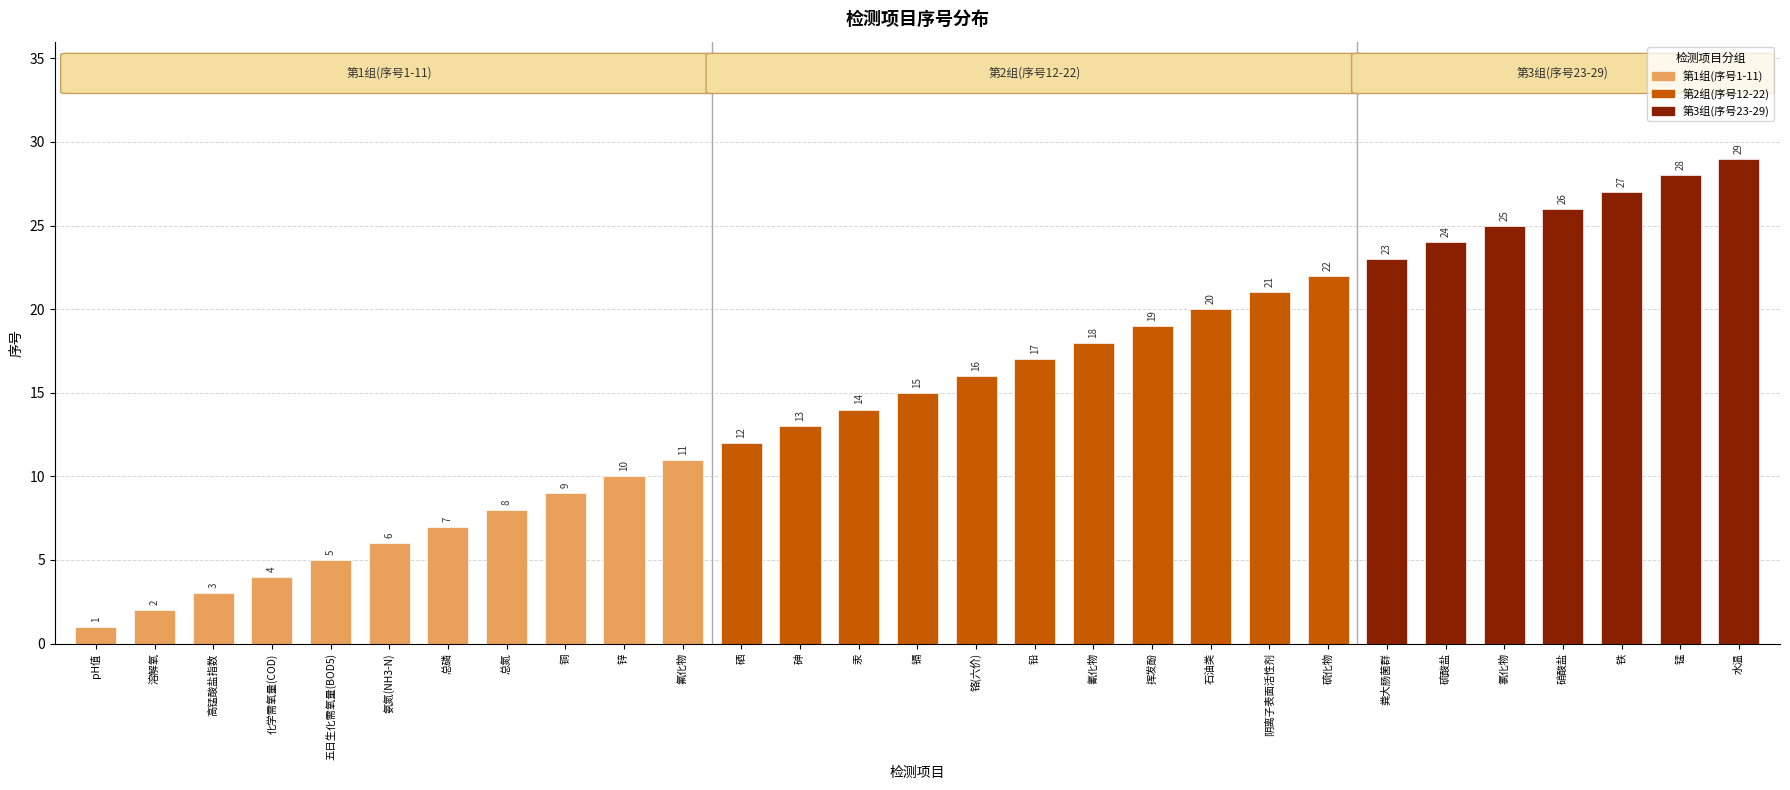

What is the approximate value at 硝酸盐, to the nearest 10?

30